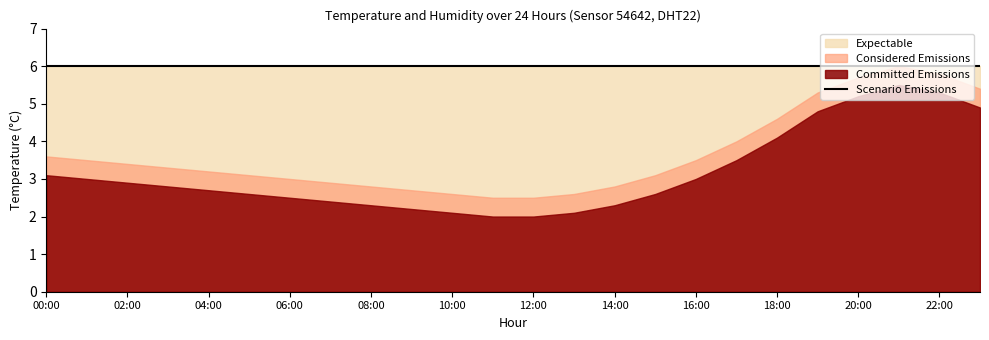

At which category is the sum across all series the highest?

21:00